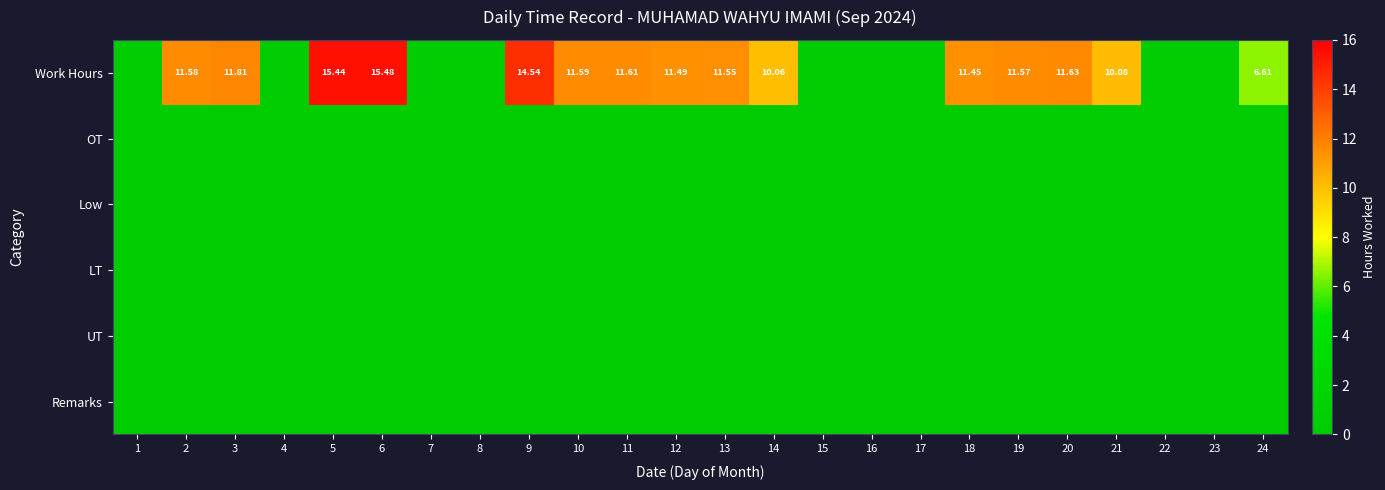

What is the greatest value displayed?

15.5